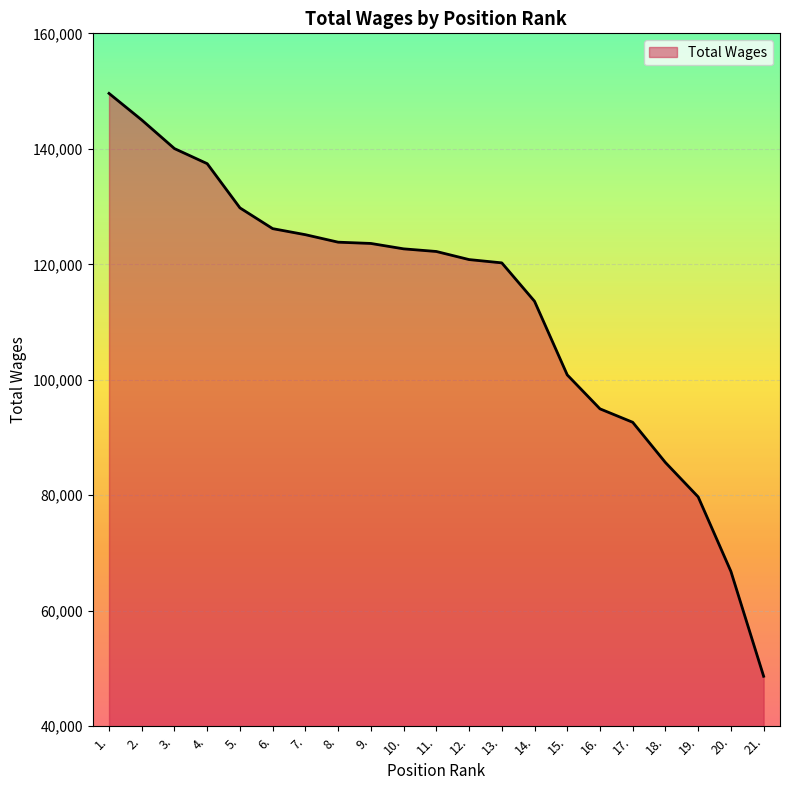

What is the sum of the values at 2. and 12.?

265812